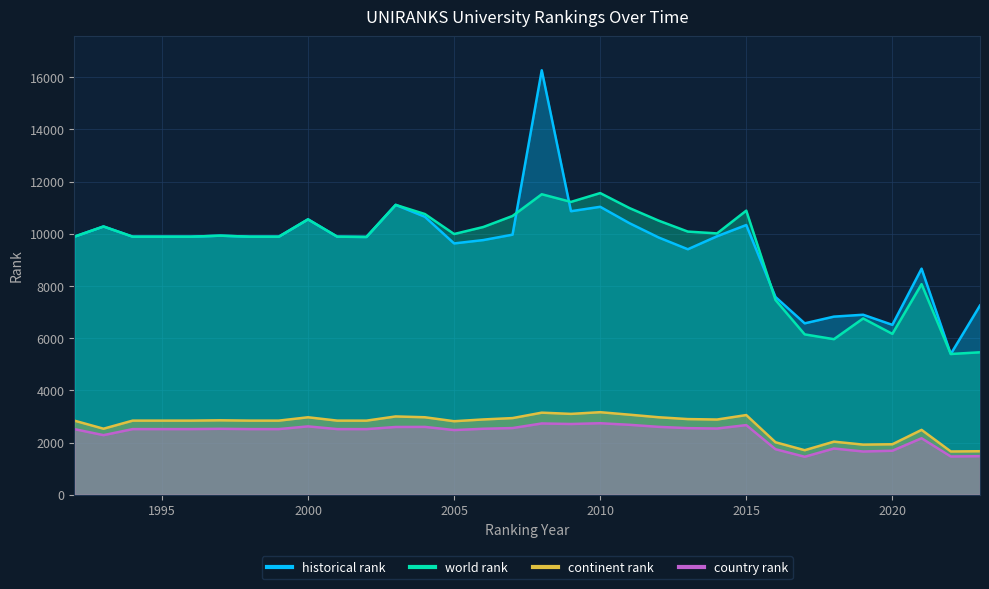

What is the value of the country rank point at the 24th from the left?

2669